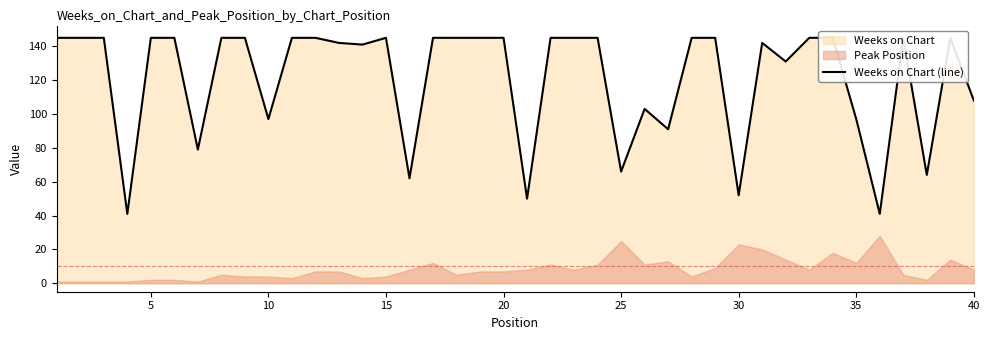

True or false: the data shows 213 at 38.

False